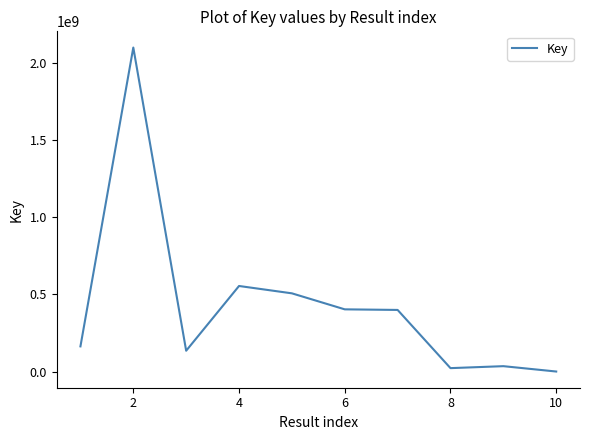

What is the greatest value displayed?

2096906556